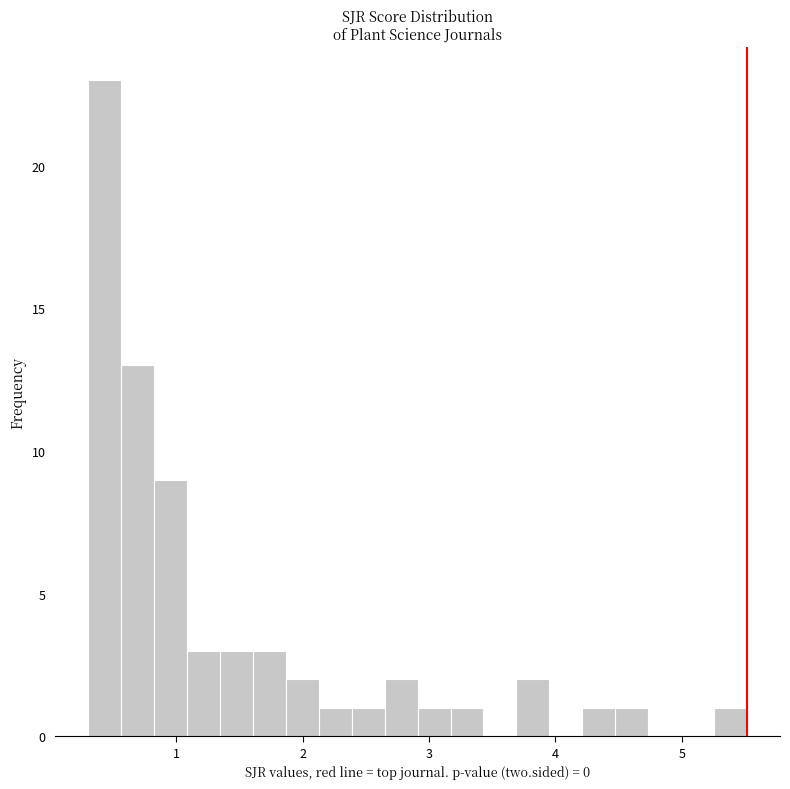

Read against the x-axis, roughly where is the centre of the tallest bar?

0.4